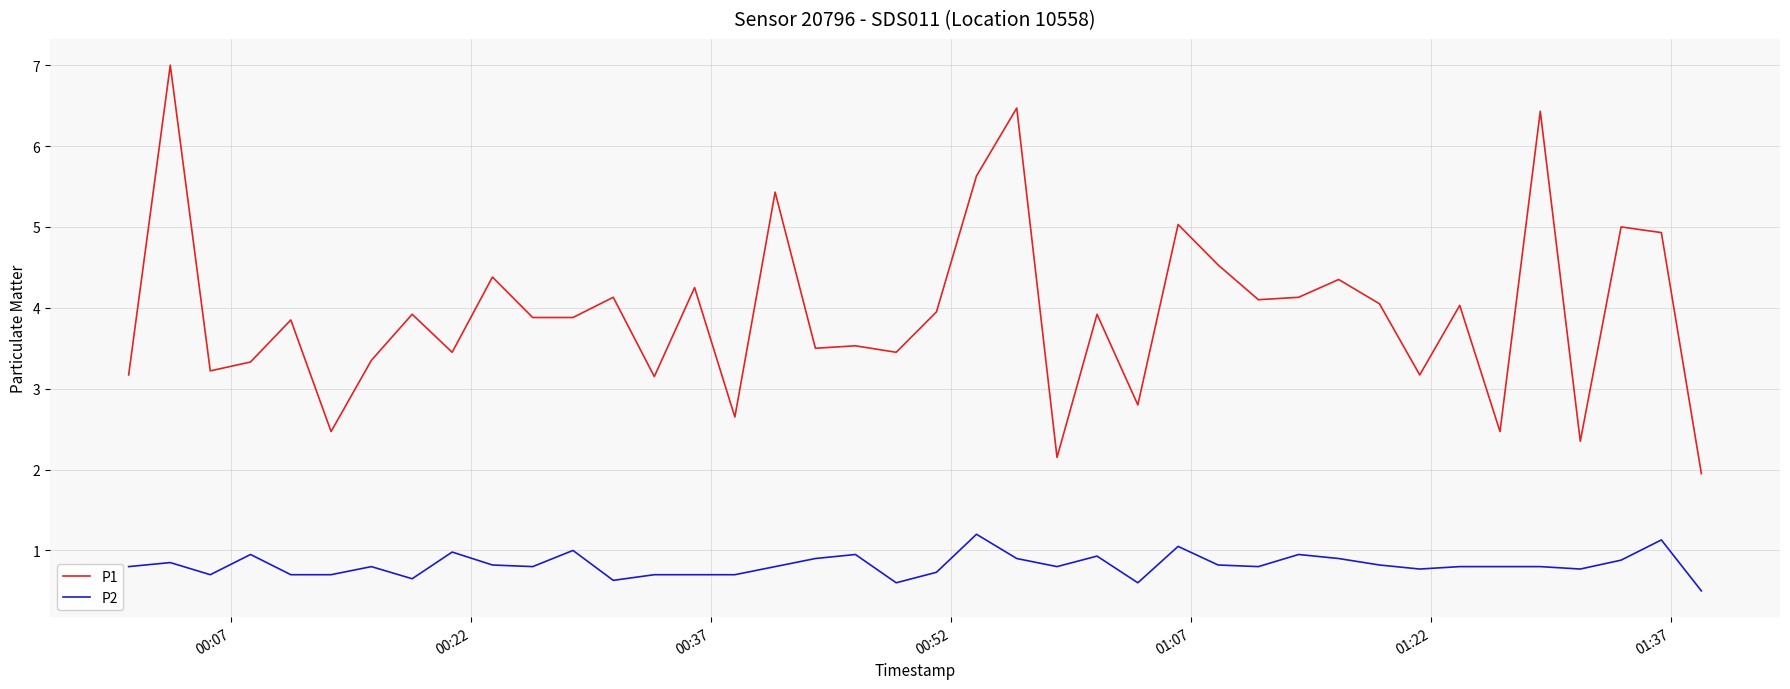

Which series has the widest spread of values?

P1